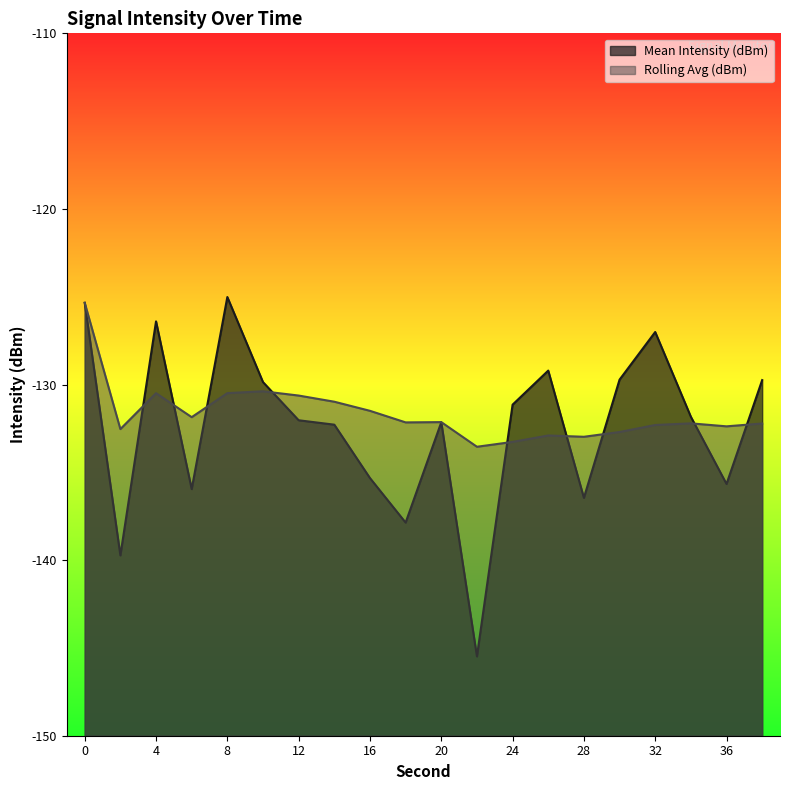

Rank the series by their average value, from lowest to highest.

Mean Intensity (dBm), Rolling Avg (dBm)